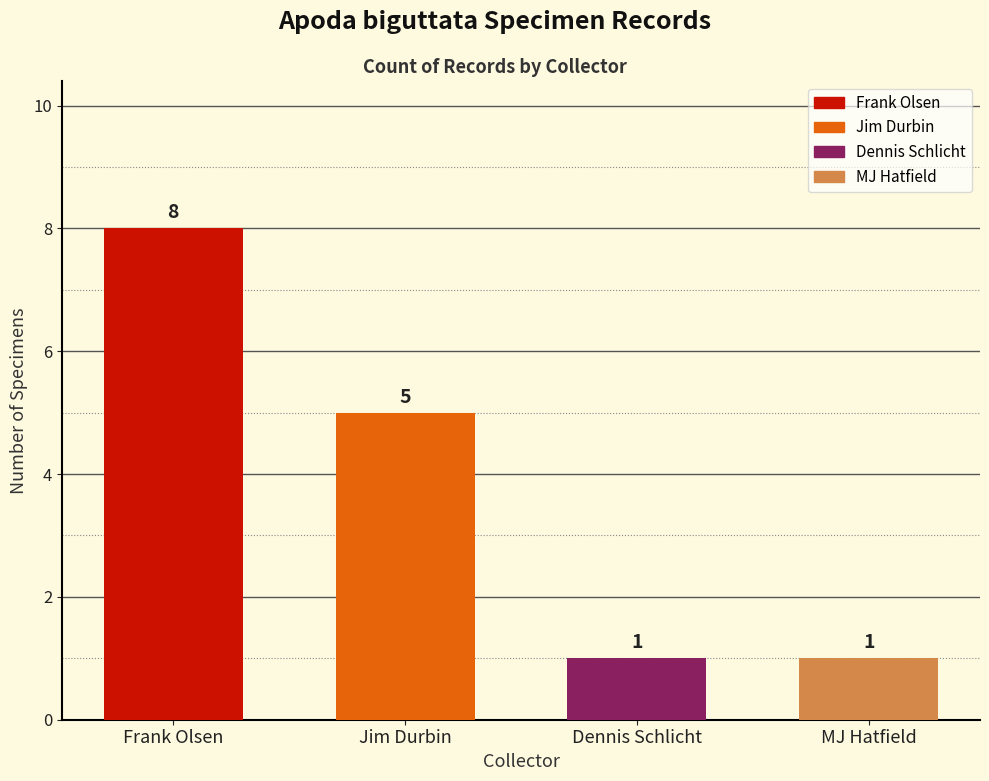

At which label does the data first exceed 5?

Frank Olsen